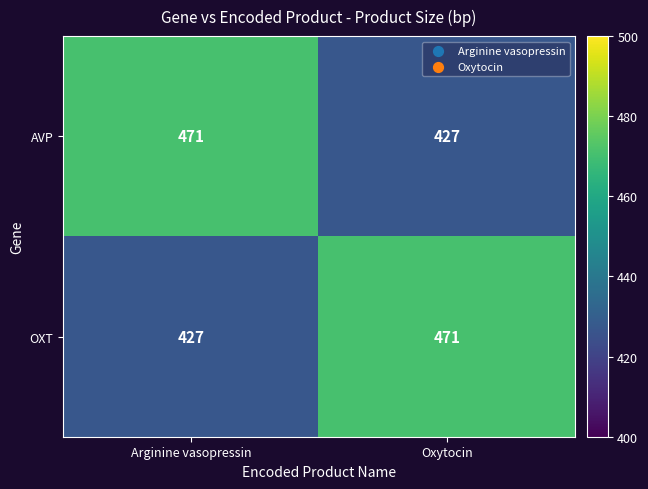

At Arginine vasopressin, list the series in order from largest to smallest.

AVP, OXT